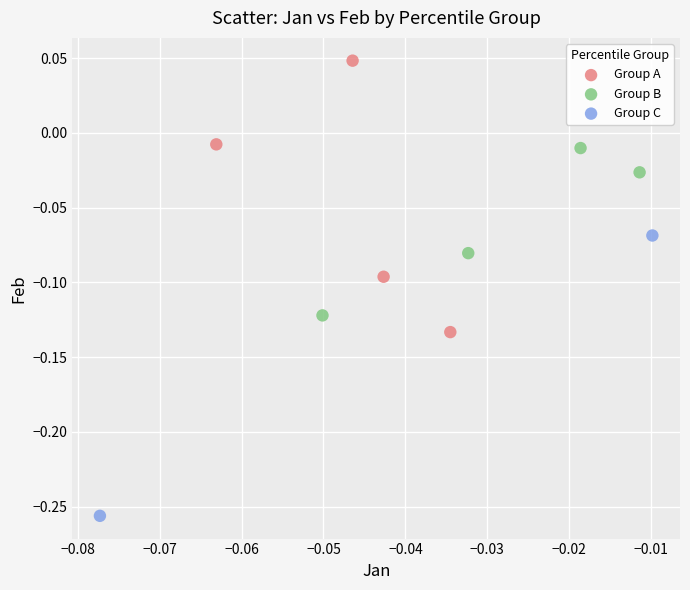

Which series contains the highest Y value?

Group A